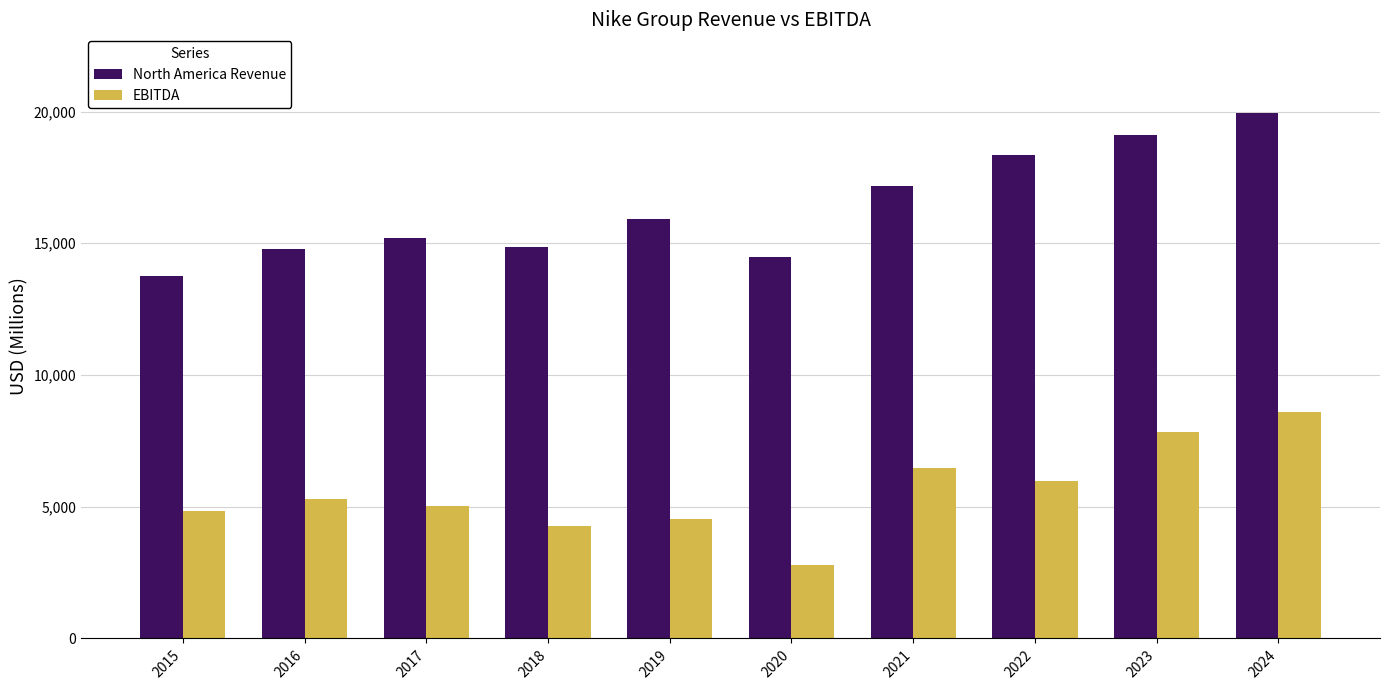

What is the difference between the second highest and second lowest values in the EBITDA series?

3573.0